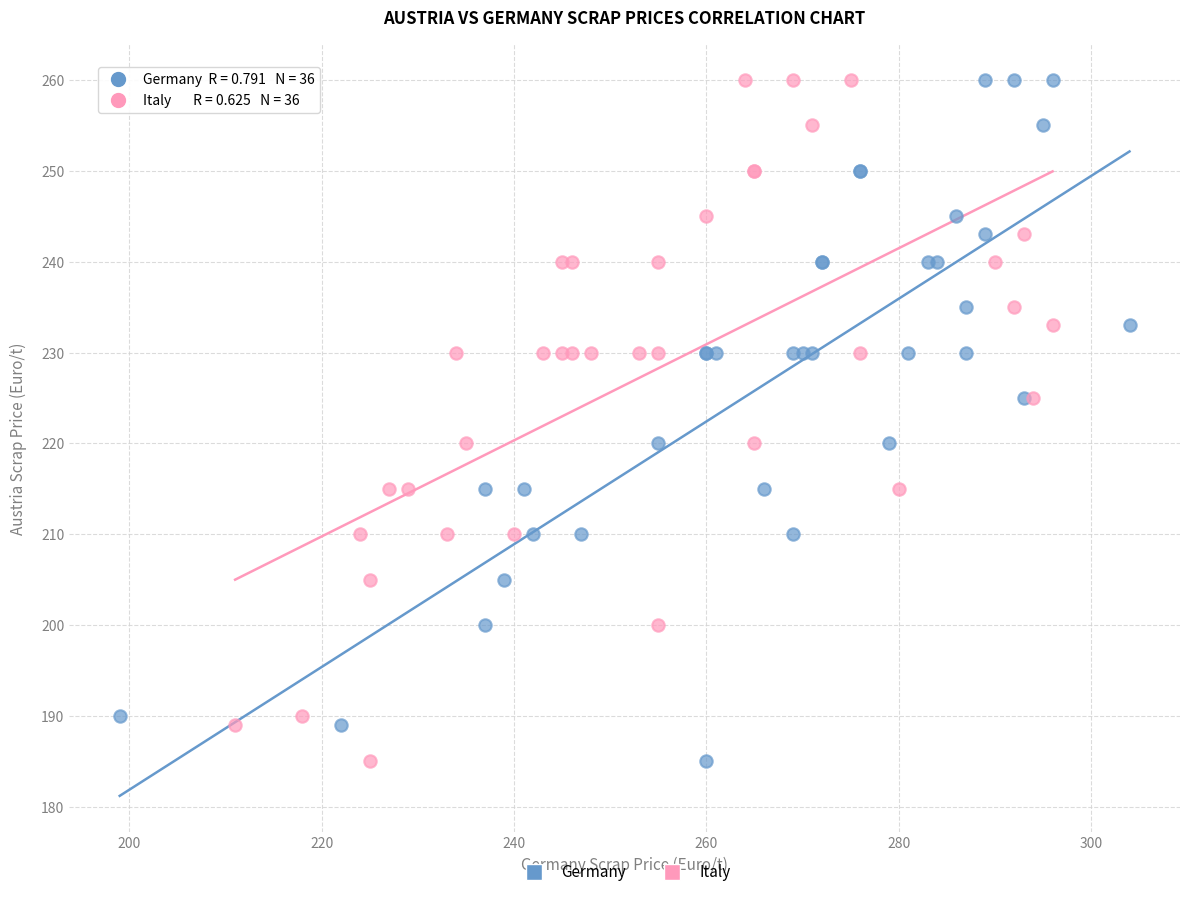

What are all the series names shown in the legend?

Germany, Italy